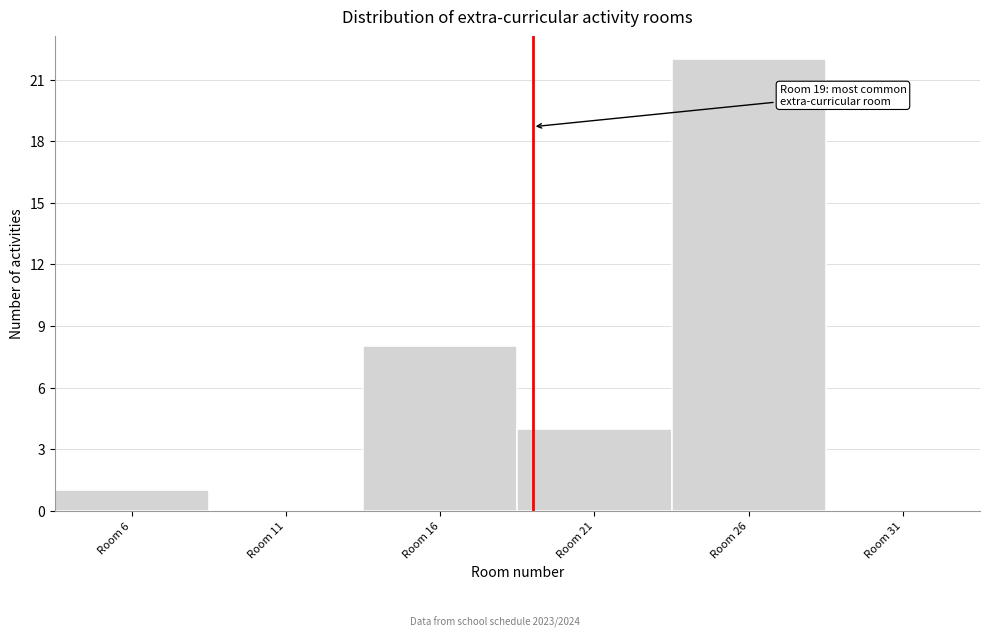

Which range on the x-axis has the tallest bar?

23.5 to 28.5